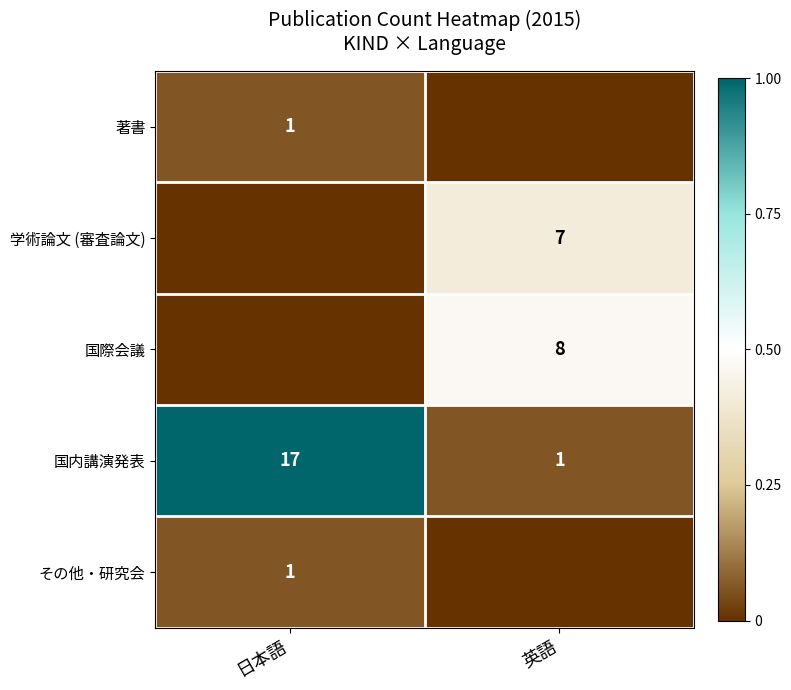

At which label does 国内講演発表 reach its minimum?

英語